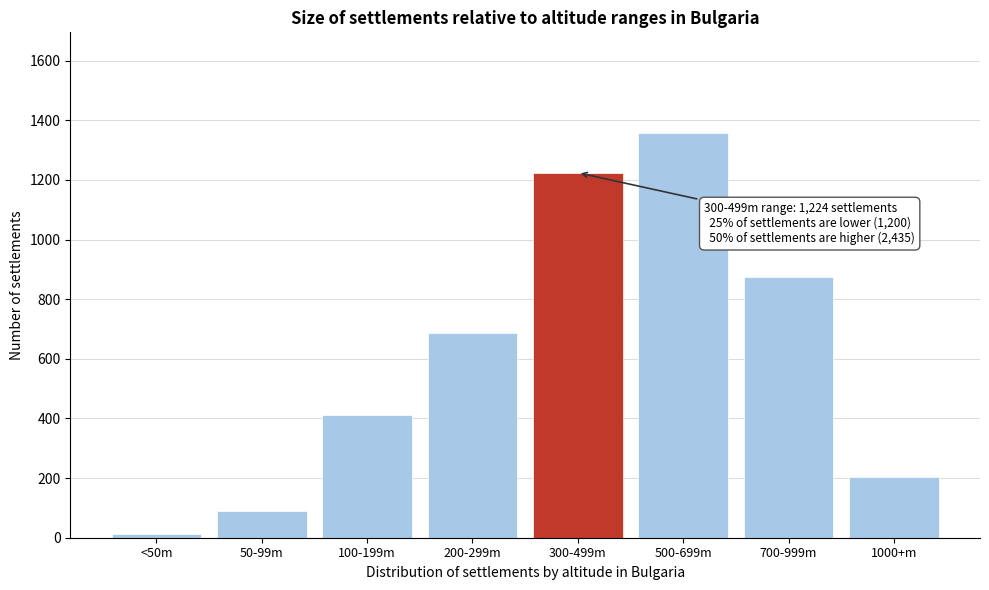

Reading right to left, what are all the values shown in this chart?

203	876	1356	1224	687	412	89	12